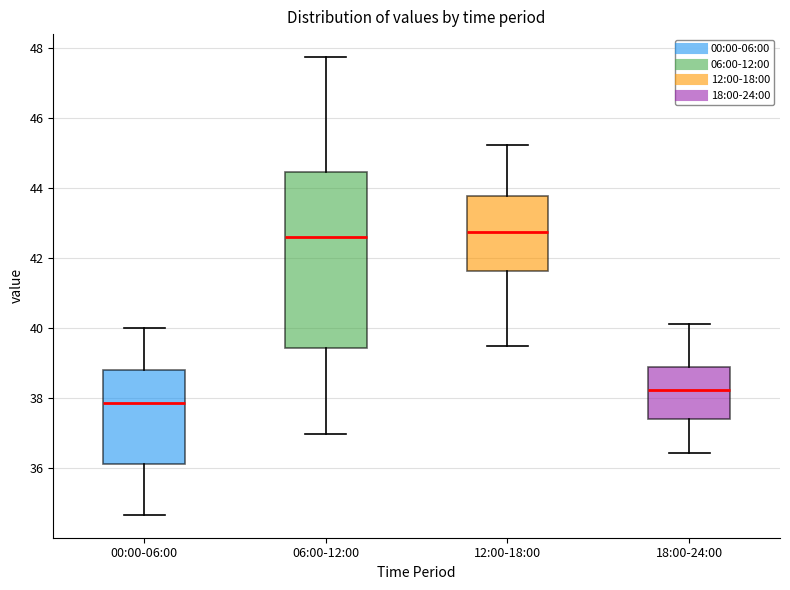

Where does the median line of the box for 18:00-24:00 sit on the y-axis? The values are not printed on the chart, so give them approximately, as read against the axis.

38.2